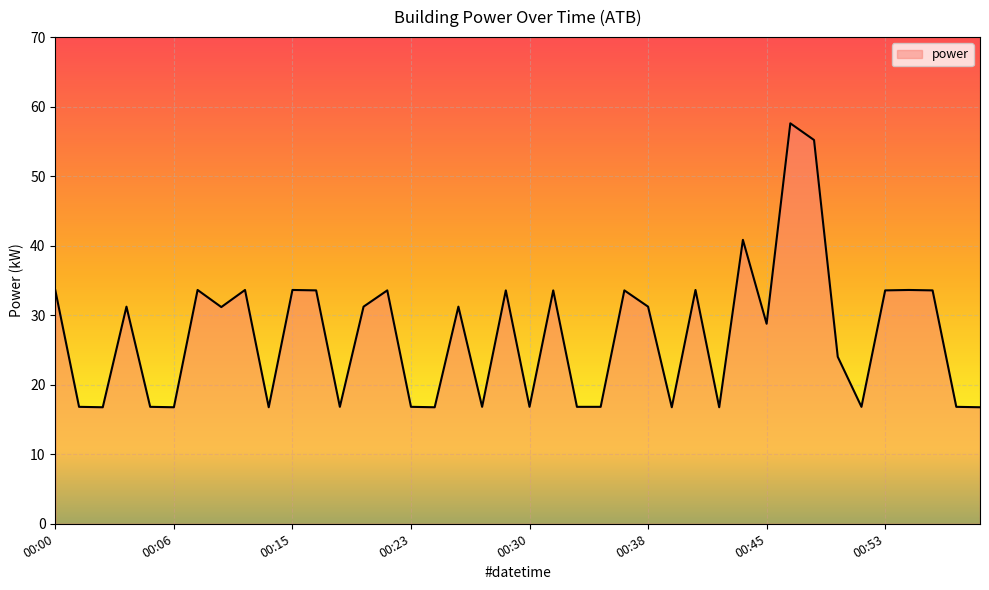

What is the minimum value shown in the chart?

16.8